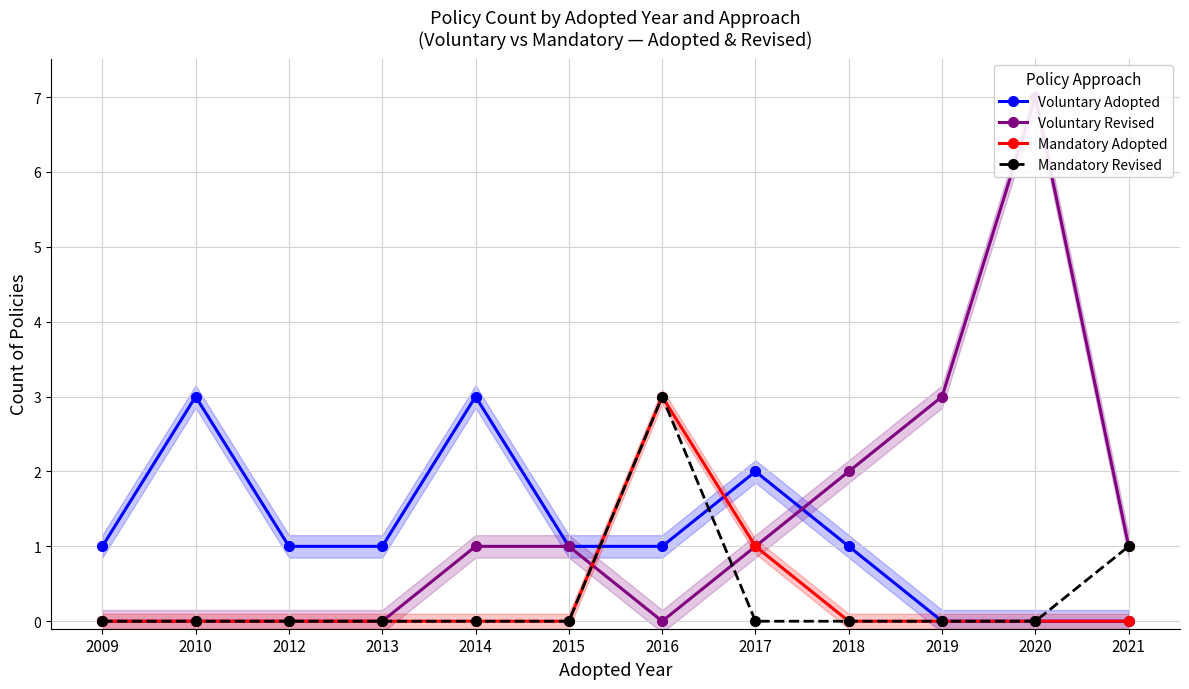

Count the Voluntary Revised values in the range 0 to 2.

10